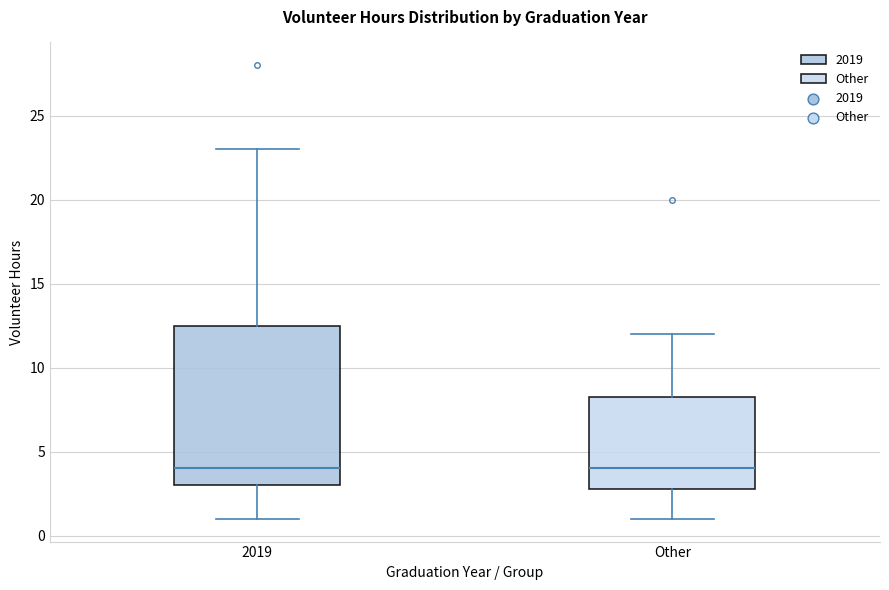

Where is the upper edge of the box for Other on the y-axis? The values are not printed on the chart, so give them approximately, as read against the axis.

8.5